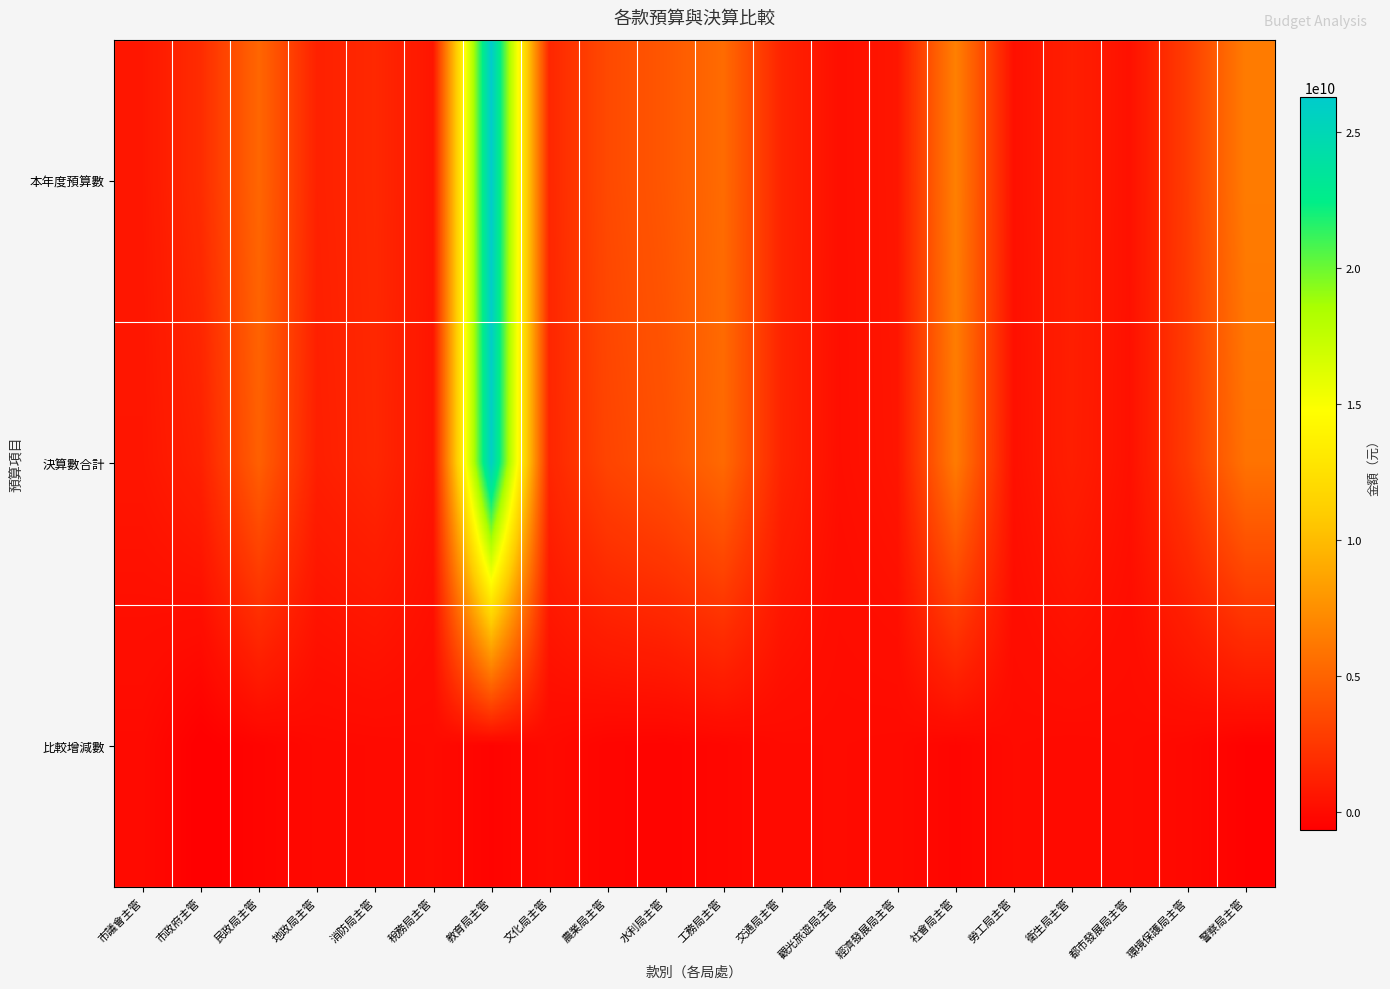

Reading left to right, transcribe all the data shown in this chart.

本年度預算數: 市議會主管=653190000	市政府主管=1871200000	民政局主管=5164419000	地政局主管=1236502000	消防局主管=1622612000	稅務局主管=584657000	教育局主管=26291863000	文化局主管=1546230000	農業局主管=3522340000	水利局主管=4302338000	工務局主管=5435500000	交通局主管=1396022000	觀光旅遊局主管=238829000	經濟發展局主管=632901000	社會局主管=6643964000	勞工局主管=304004000	衛生局主管=1144683000	都市發展局主管=343103000	環境保護局主管=2826631000	警察局主管=6386011000
決算數合計: 市議會主管=592972646	市政府主管=1218454432	民政局主管=4801275335	地政局主管=1123979195	消防局主管=1553488596	稅務局主管=563474455	教育局主管=25878896279	文化局主管=1492044414	農業局主管=3230525886	水利局主管=3964849934	工務局主管=5338740350	交通局主管=1376170675	觀光旅遊局主管=221184979	經濟發展局主管=576144200	社會局主管=6352826812	勞工局主管=279764493	衛生局主管=1094645933	都市發展局主管=323709715	環境保護局主管=2674726186	警察局主管=5878702256
比較增減數: 市議會主管=-60217354	市政府主管=-660610568	民政局主管=-369120665	地政局主管=-112522805	消防局主管=-74852404	稅務局主管=-21182545	教育局主管=-412966721	文化局主管=-64113586	農業局主管=-328121114	水利局主管=-381963066	工務局主管=-256447650	交通局主管=-39564325	觀光旅遊局主管=-24644021	經濟發展局主管=-56756800	社會局主管=-321245188	勞工局主管=-24329507	衛生局主管=-67748067	都市發展局主管=-21243285	環境保護局主管=-163664814	警察局主管=-508760744